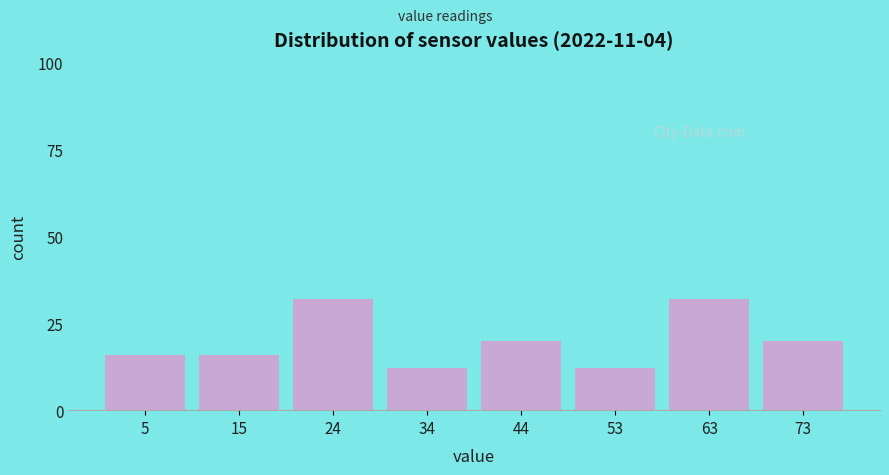

Reading right to left, list all the values displayed in this chart.

20	32	12	20	12	32	16	16